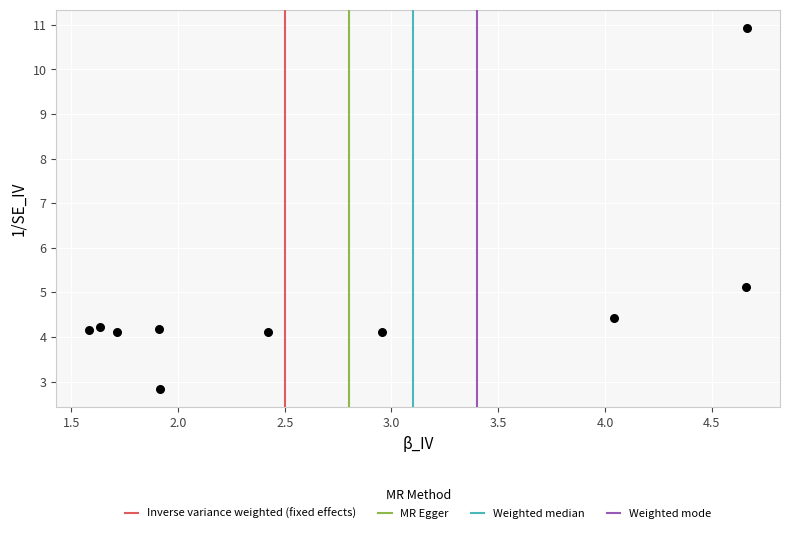

What is the average X value?

2.7